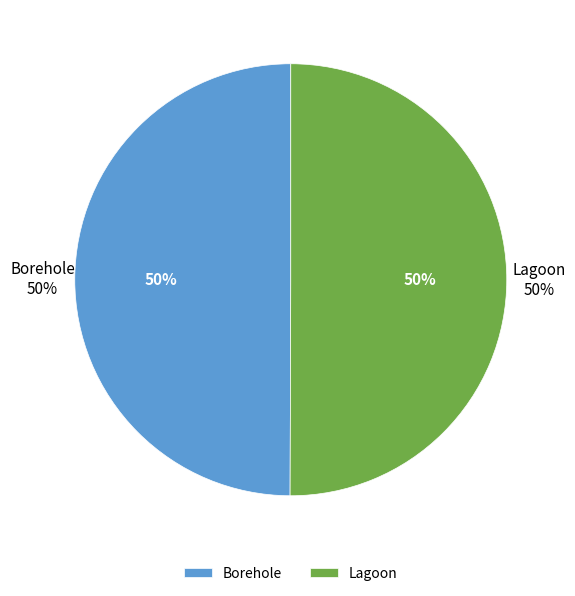

True or false: Borehole accounts for 50% of the total.

True